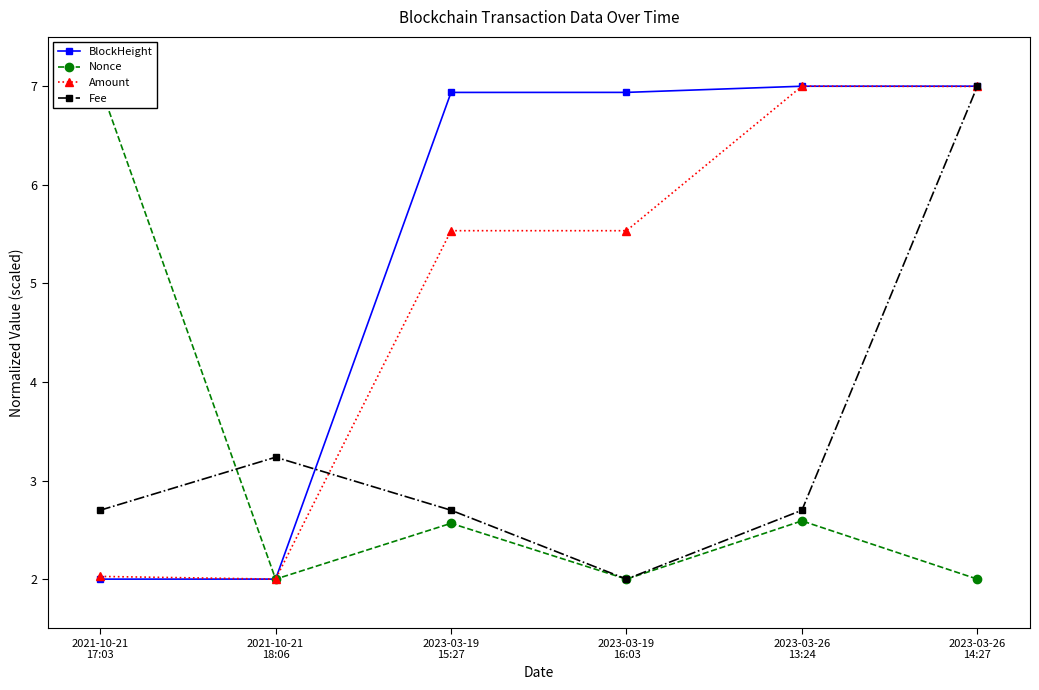

Reading left to right, transcribe all the data shown in this chart.

BlockHeight: 2021-10-21
17:03=2.0	2021-10-21
18:06=2.0	2023-03-19
15:27=6.9	2023-03-19
16:03=6.9	2023-03-26
13:24=7.0	2023-03-26
14:27=7.0
Nonce: 2021-10-21
17:03=7.0	2021-10-21
18:06=2.0	2023-03-19
15:27=2.6	2023-03-19
16:03=2.0	2023-03-26
13:24=2.6	2023-03-26
14:27=2.0
Amount: 2021-10-21
17:03=2.0	2021-10-21
18:06=2.0	2023-03-19
15:27=5.5	2023-03-19
16:03=5.5	2023-03-26
13:24=7.0	2023-03-26
14:27=7.0
Fee: 2021-10-21
17:03=2.7	2021-10-21
18:06=3.2	2023-03-19
15:27=2.7	2023-03-19
16:03=2.0	2023-03-26
13:24=2.7	2023-03-26
14:27=7.0